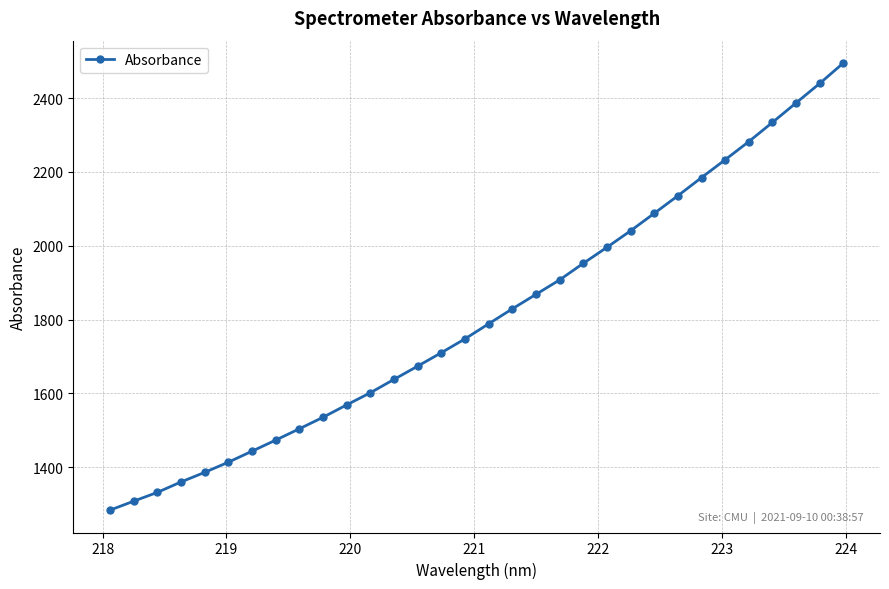

What is the difference between the maximum and minimum values?

1211.1